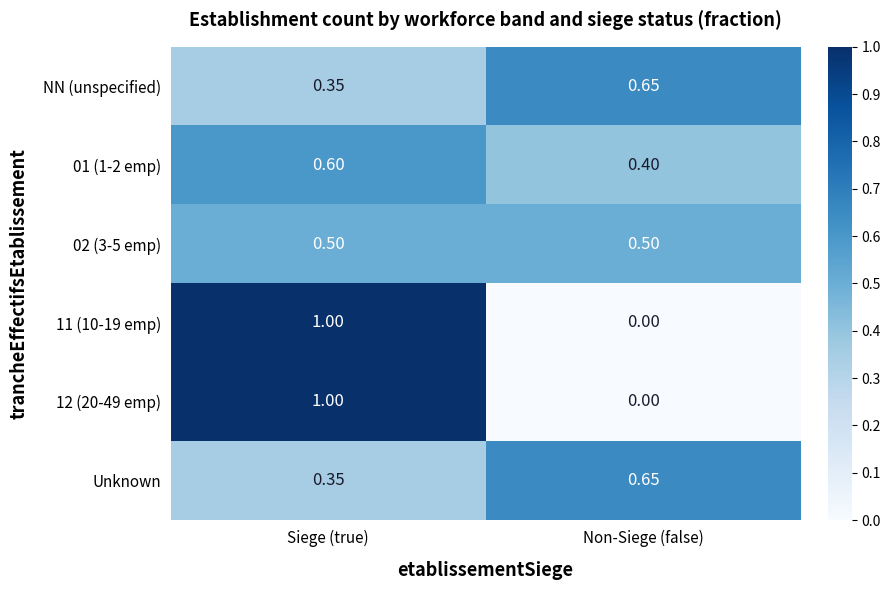

Is the value of 11 (10-19 emp) at Non-Siege (false) greater than the value of NN (unspecified) at Non-Siege (false)?

No